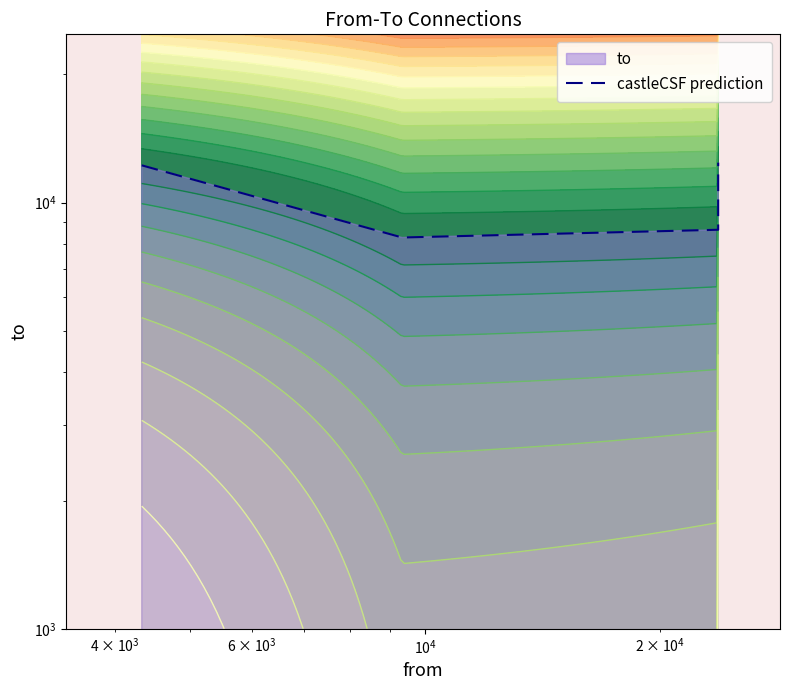

What is the smallest value displayed?

8280.5